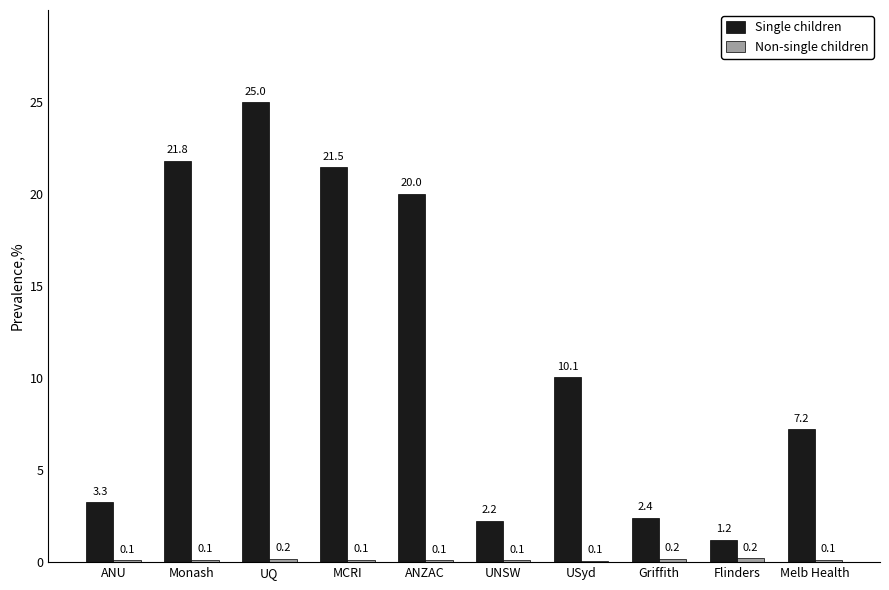

Does the chart contain stacked bars?

No